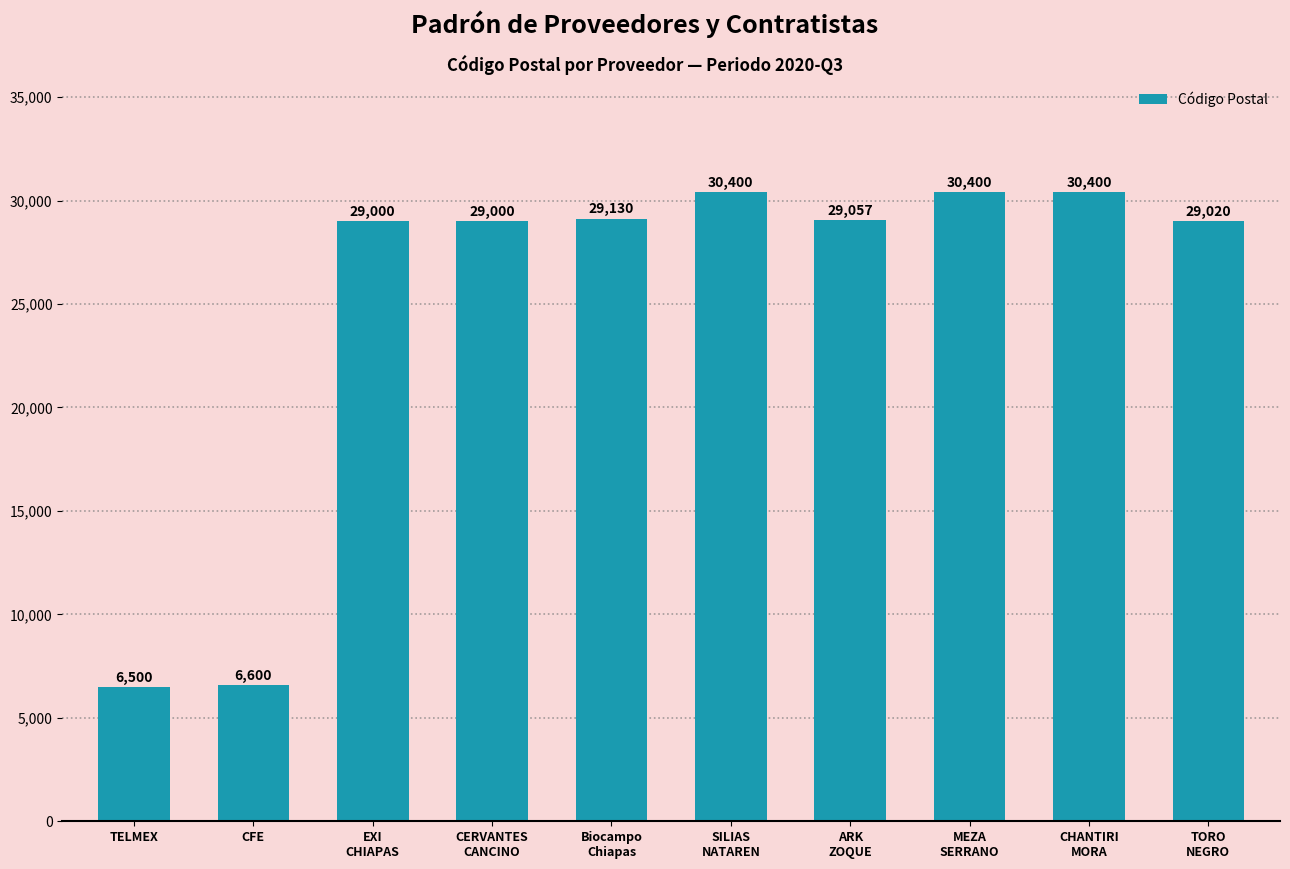

The chart shows a value of 9299 at CFE. True or false?

False